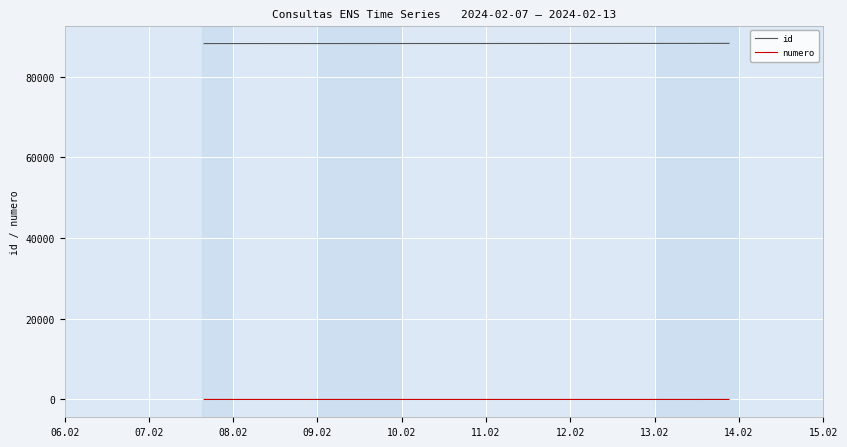

Which series has the largest total across all categories?

id